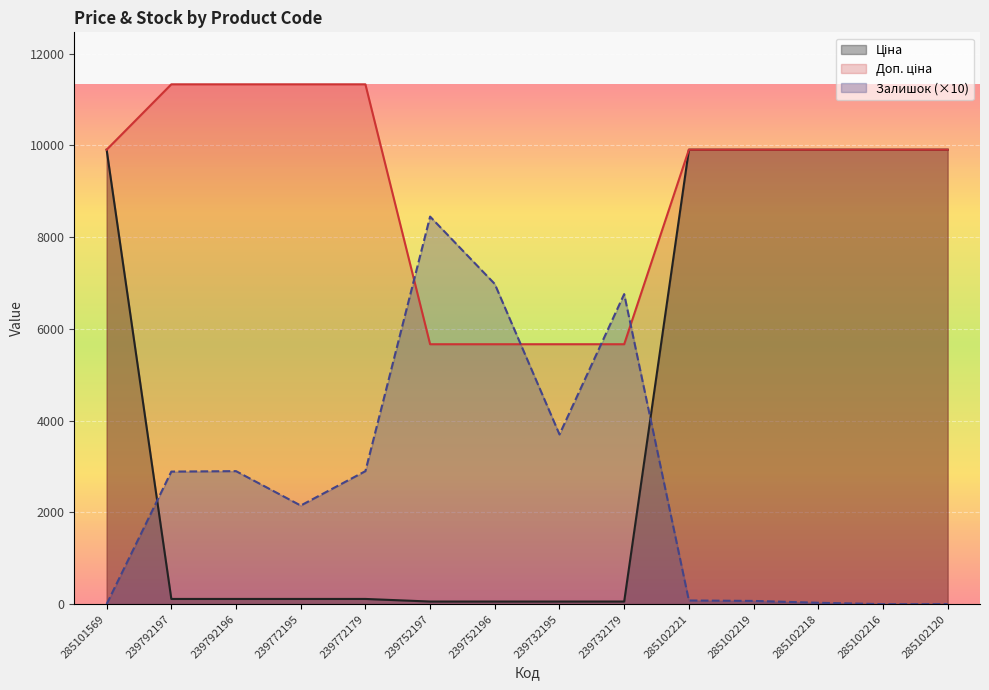

Reading right to left, what are all the values shown in this chart?

Ціна: 285102120=9908.5	285102216=9908.5	285102218=9908.5	285102219=9908.5	285102221=9908.5	239732179=56.7	239732195=56.7	239752196=56.7	239752197=56.7	239772179=113.3	239772195=113.3	239792196=113.3	239792197=113.3	285101569=9908.5
Доп. ціна: 285102120=9908.5	285102216=9908.5	285102218=9908.5	285102219=9908.5	285102221=9908.5	239732179=5667.0	239732195=5667.0	239752196=5667.0	239752197=5667.0	239772179=11334.0	239772195=11334.0	239792196=11334.0	239792197=11334.0	285101569=9908.5
Залишок: 285102120=0.0	285102216=0.0	285102218=30.0	285102219=70.0	285102221=80.0	239732179=6760.0	239732195=3700.0	239752196=6980.0	239752197=8450.0	239772179=2900.0	239772195=2150.0	239792196=2900.0	239792197=2890.0	285101569=0.0